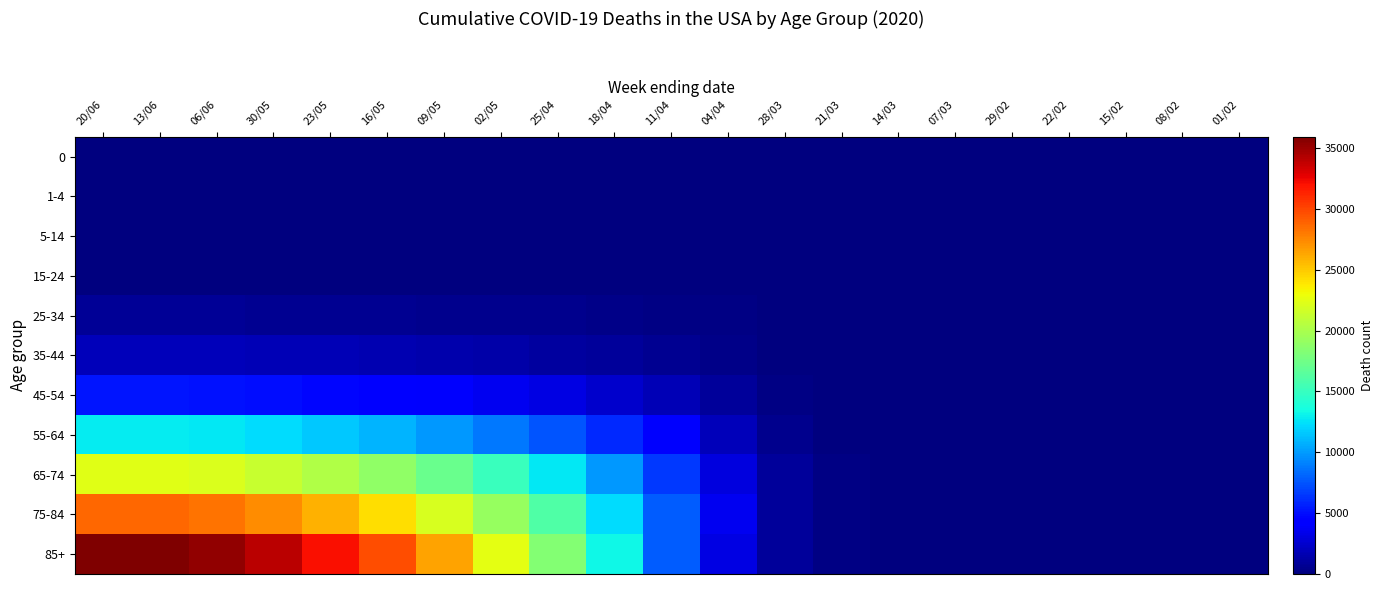

Count the number of categories in the chart.

21